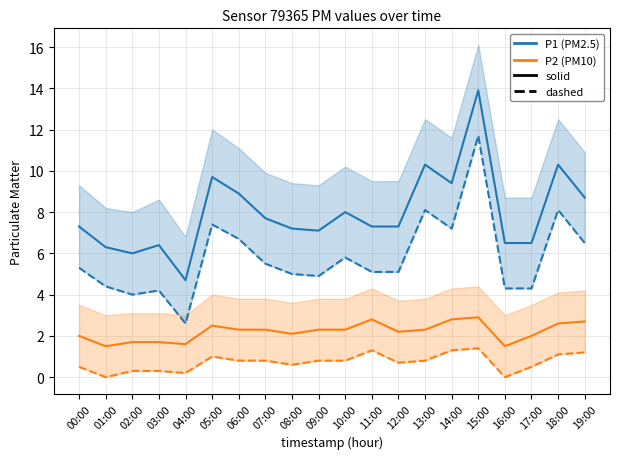

True or false: P1 (dashed) has more than 0 points higher than both neighbors.

True